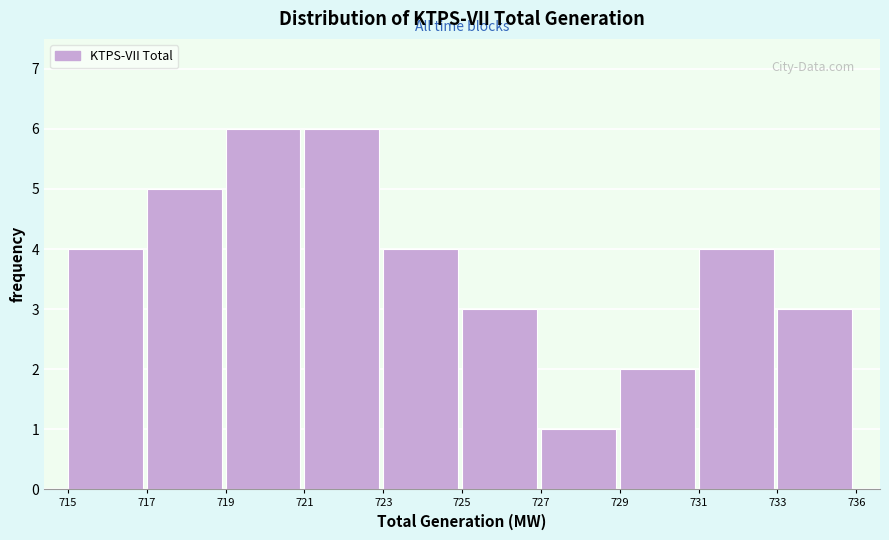

Reading left to right, list all the values displayed in this chart.

715=4	717=5	719=6	721=6	723=4	725=3	727=1	729=2	731=4	733=3